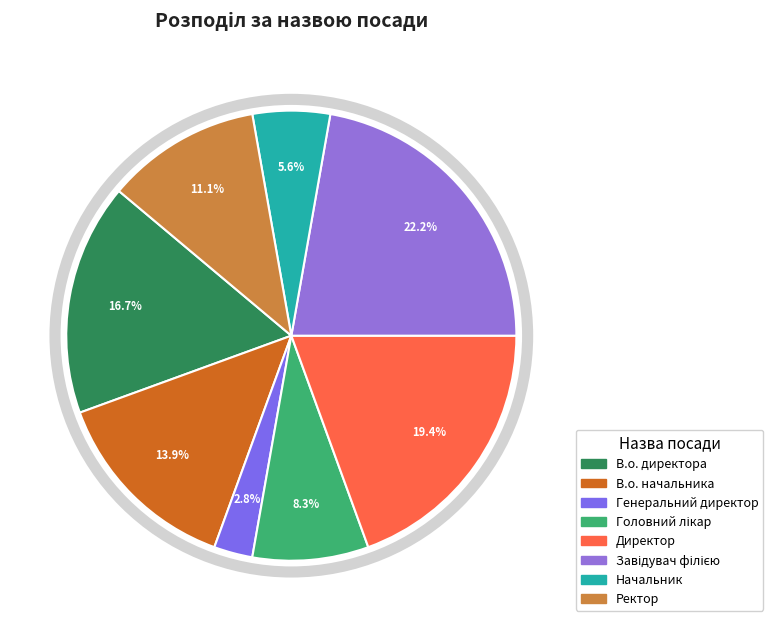

Does Головний лікар account for over 50% of the chart?

No